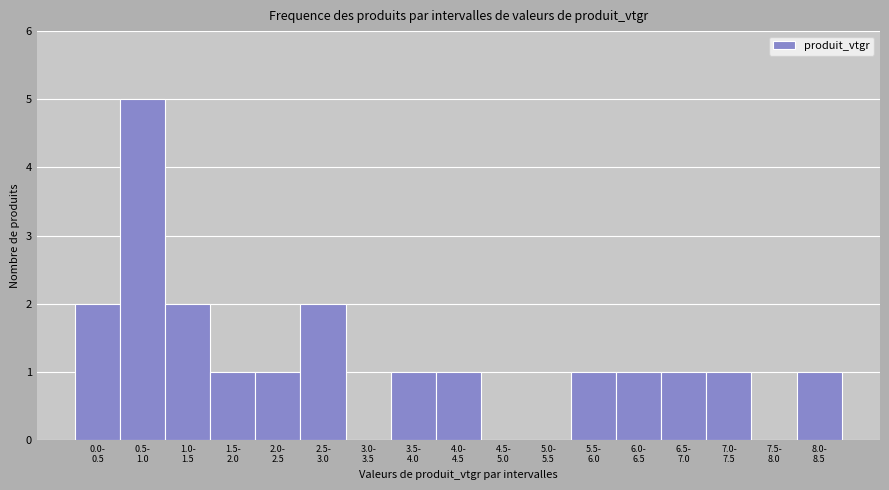

What is the greatest value displayed?

5